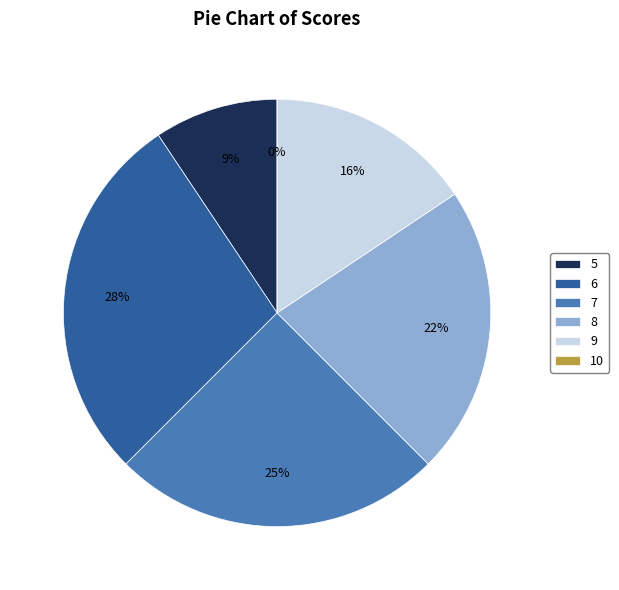

Is it true that 7 is 25% of the pie?

True